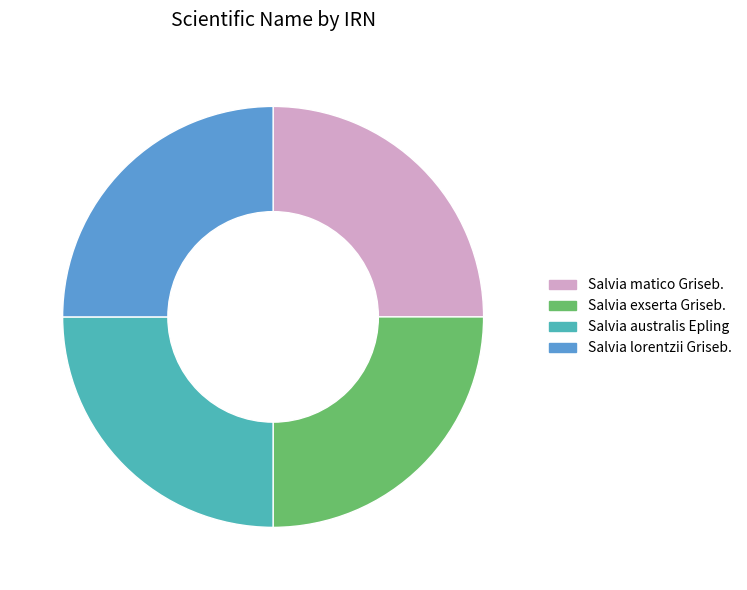

Is Salvia lorentzii Griseb. the majority of the pie?

No